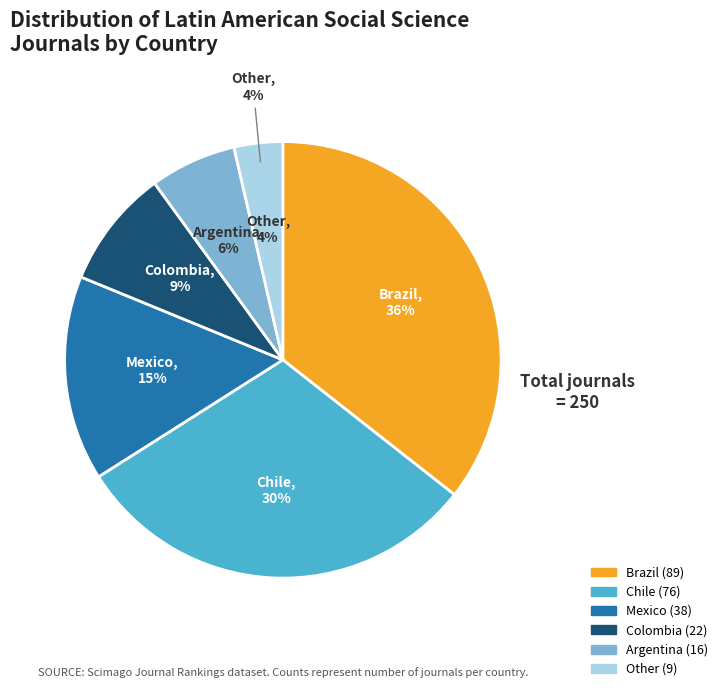

Does Brazil represent more than half of the total?

No